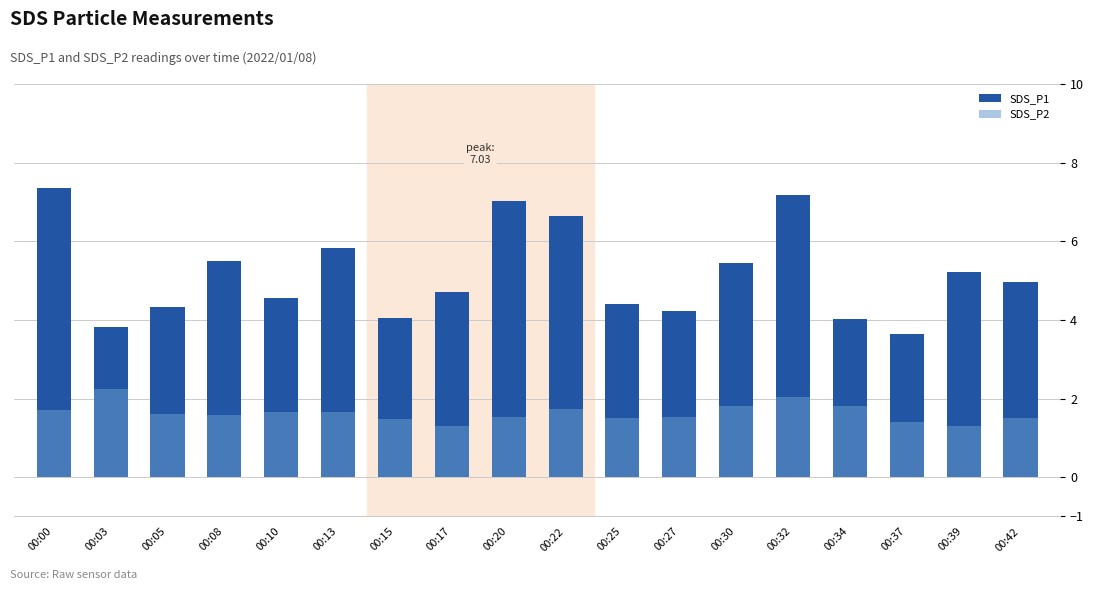

What is the value of the SDS_P1 bar at the 4th from the left?

5.5